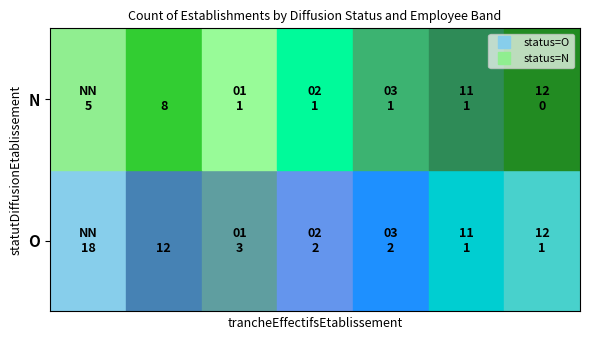

How many data points does each series have?

7